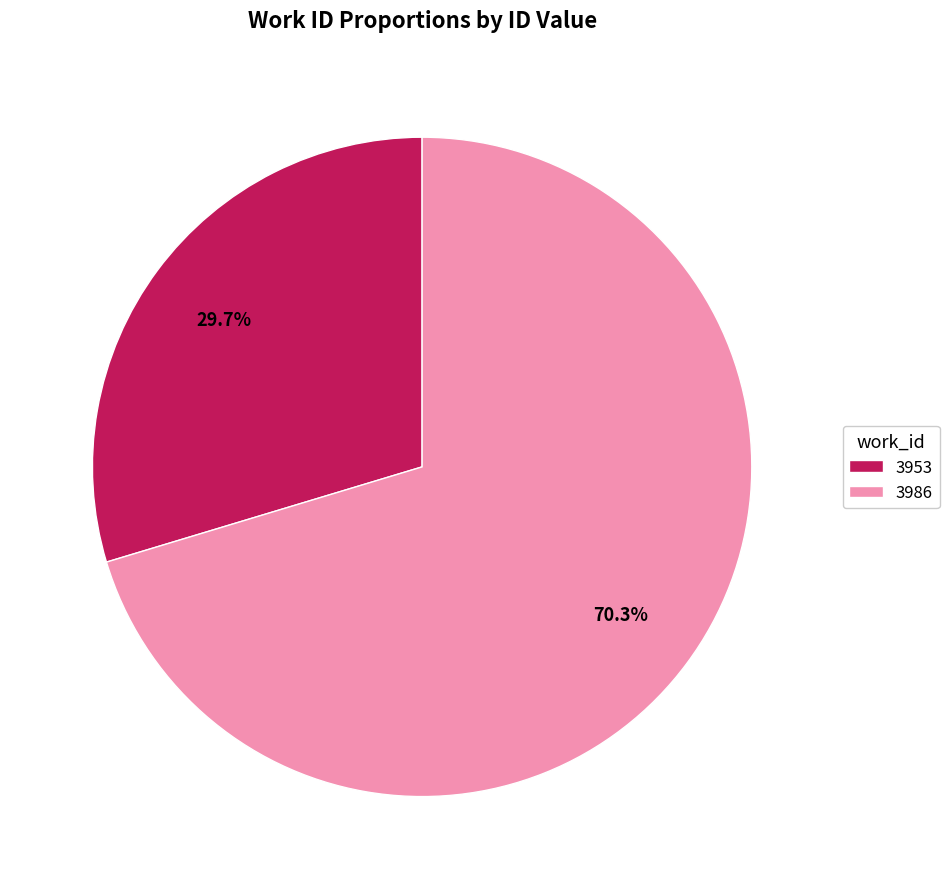

To the nearest percent, what percentage of the pie is 3953?

30%